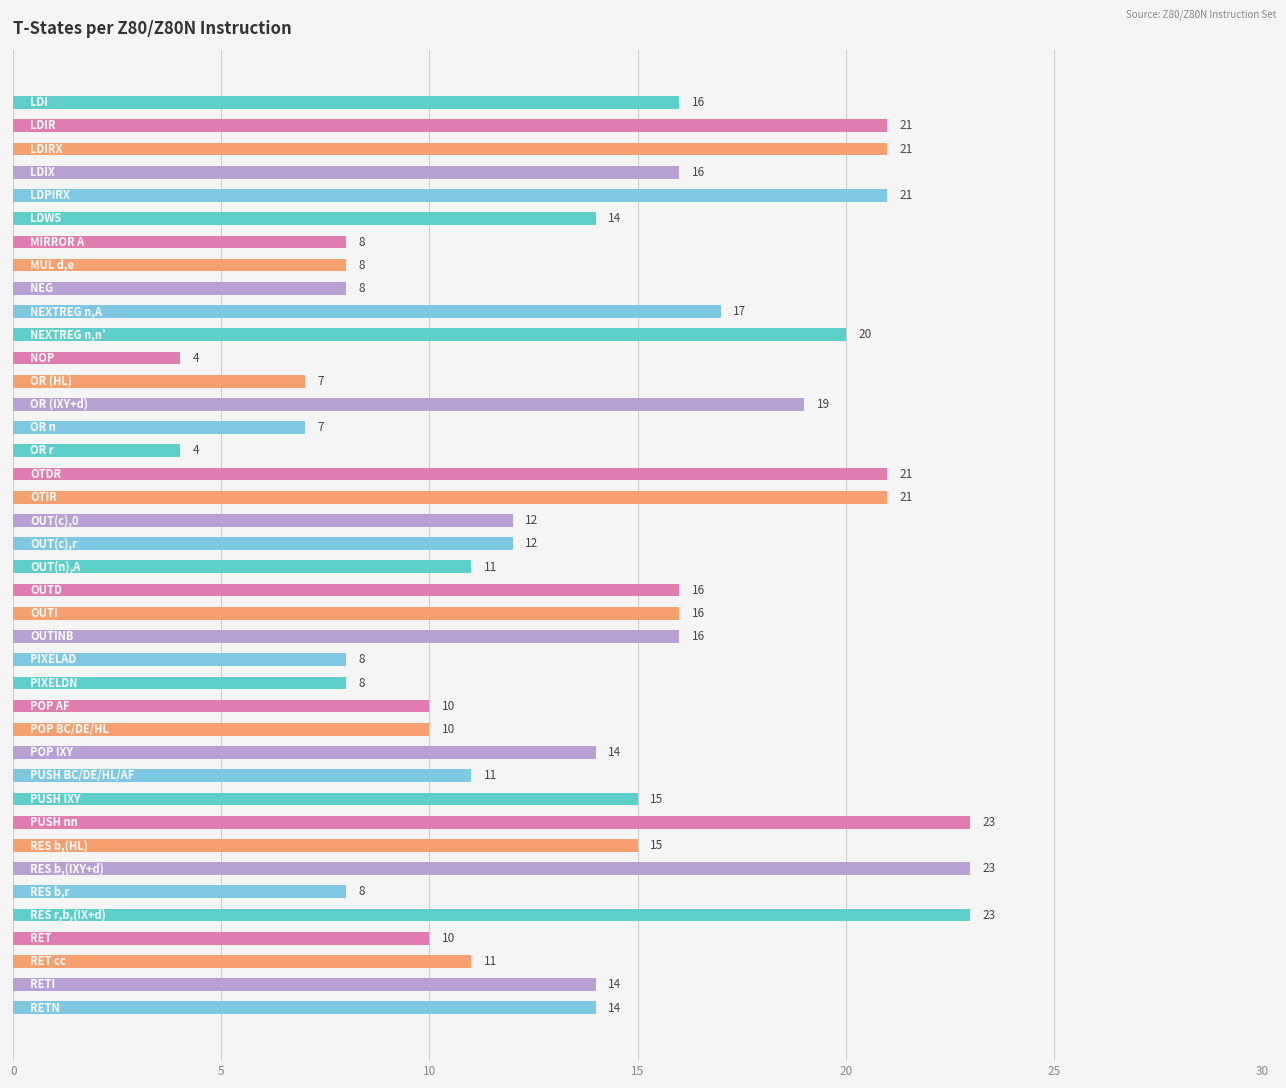

Reading bottom to top, list all the values displayed in this chart.

14	14	11	10	23	8	23	15	23	15	11	14	10	10	8	8	16	16	16	11	12	12	21	21	4	7	19	7	4	20	17	8	8	8	14	21	16	21	21	16